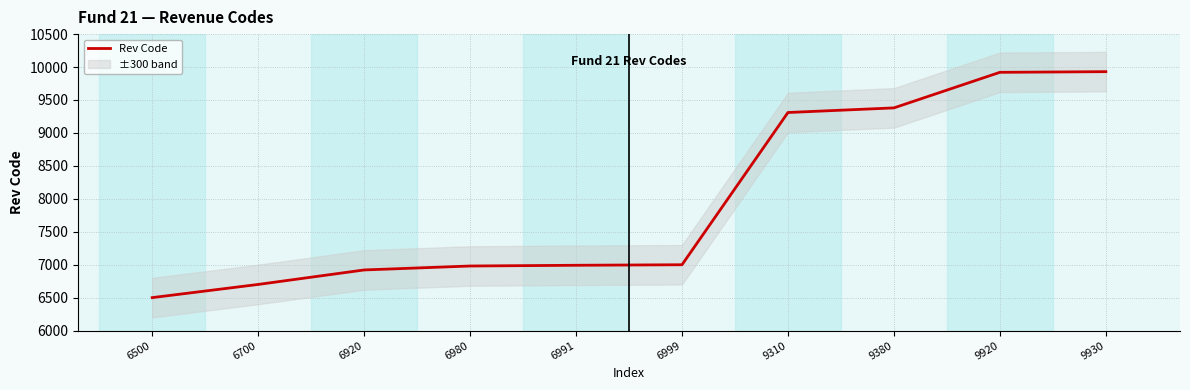

What is the minimum value shown in the chart?

6500